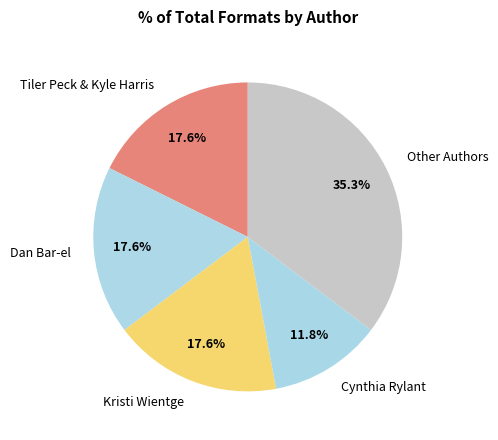

Do Kristi Wientge and Dan Bar-el together represent more than half of the pie?

No